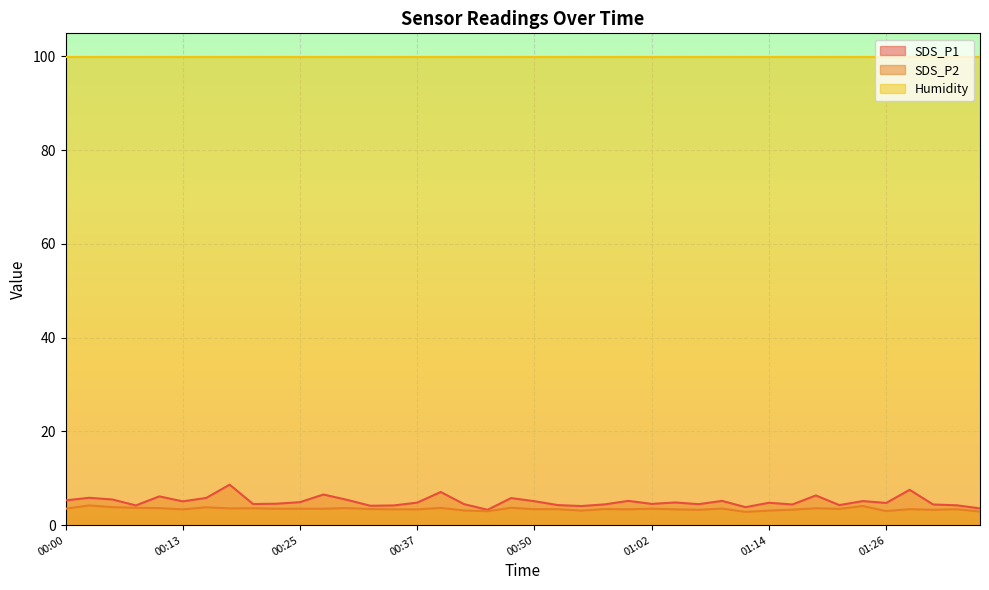

What is the sum of the SDS_P1 values at 01:02 and 01:07?

9.0